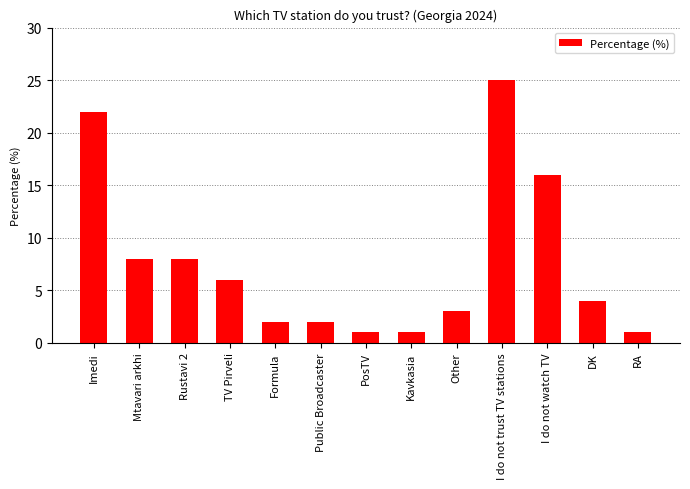

Between I do not watch TV and I do not trust TV stations, which is larger?

I do not trust TV stations